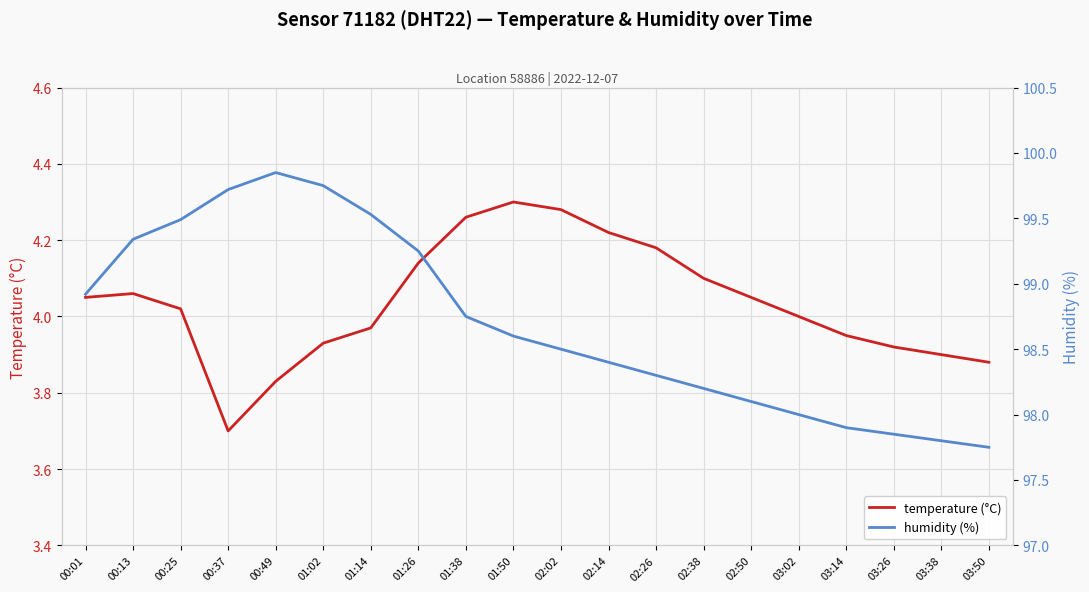

Read the temperature (°C) value at 01:14.

4.0